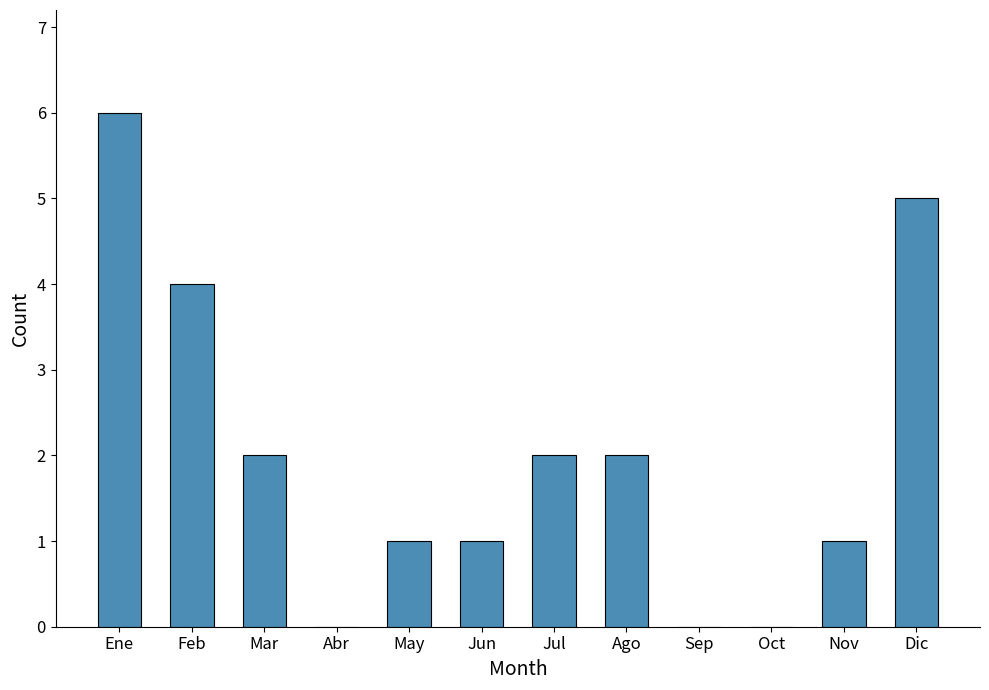

What is the approximate value at Dic?

5